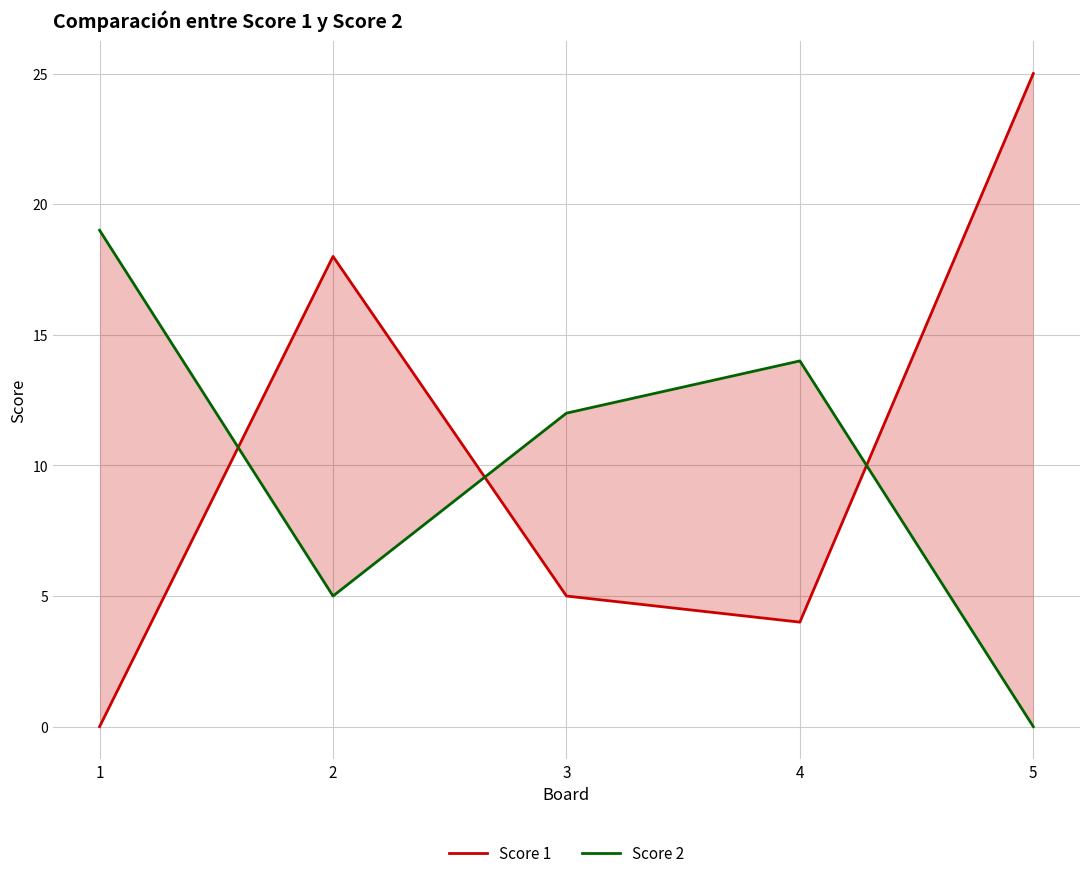

Reading right to left, list all the values displayed in this chart.

Score 1: 25	4	5	18	0
Score 2: 0	14	12	5	19